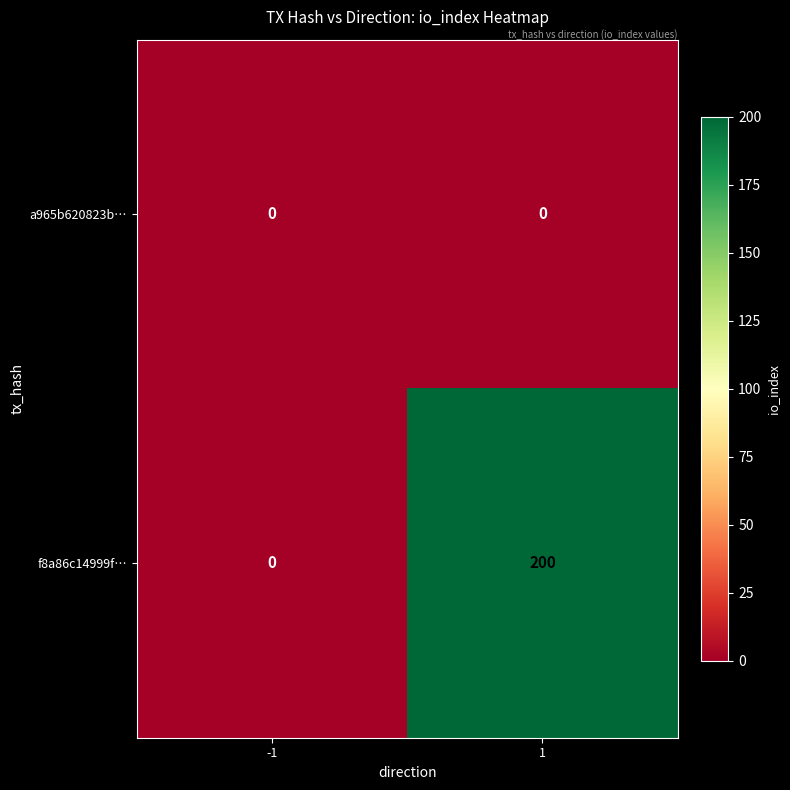

Reading left to right, extract all data points from this chart.

a965b620823b…: -1=0	1=0
f8a86c14999f…: -1=0	1=200